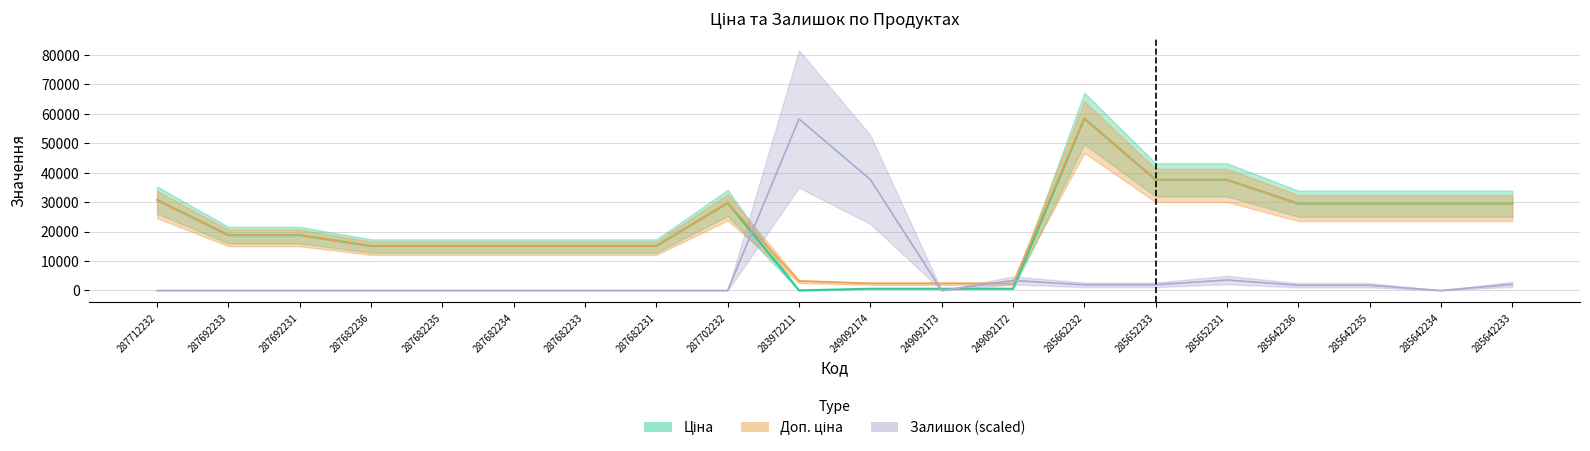

At 287682234, list the series in order from largest to smallest.

Ціна, Доп. ціна, Залишок